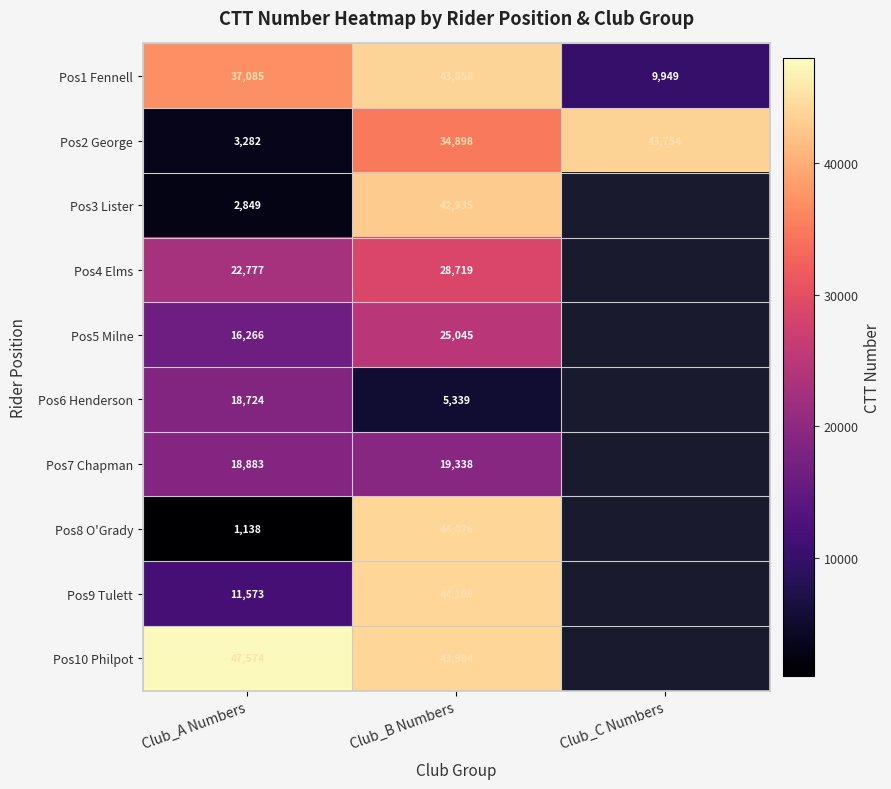

At which label is Pos2 George closest to 23518?

Club_B Numbers